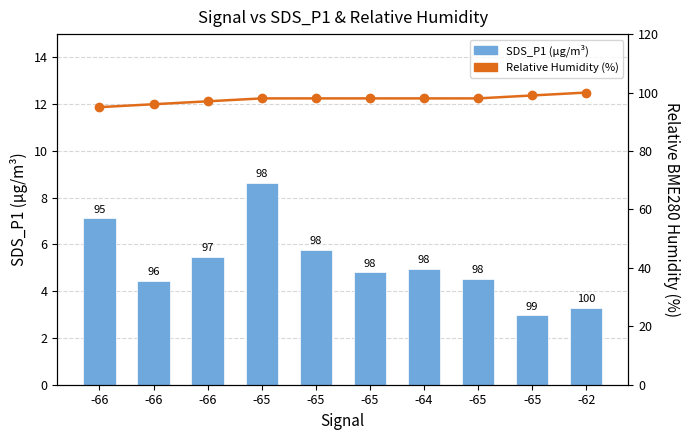

What is the difference between the second highest and minimum values in the Relative BME280 Humidity (%) series?

4.0